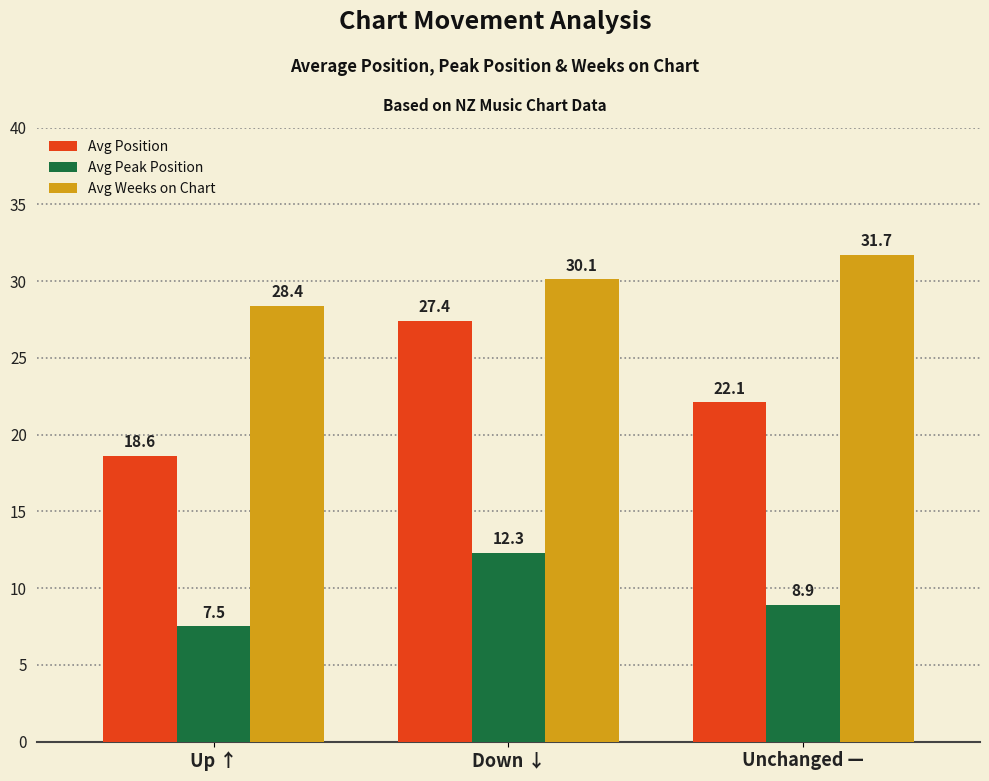

What is the difference between the maximum and second lowest values in the Avg Peak Position series?

3.4